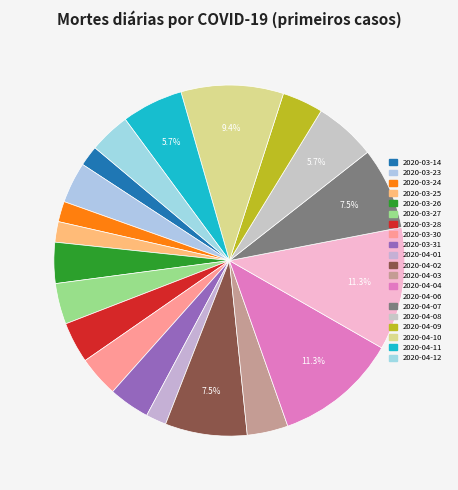

Between 2020-03-27 and 2020-04-04, which is larger?

2020-04-04